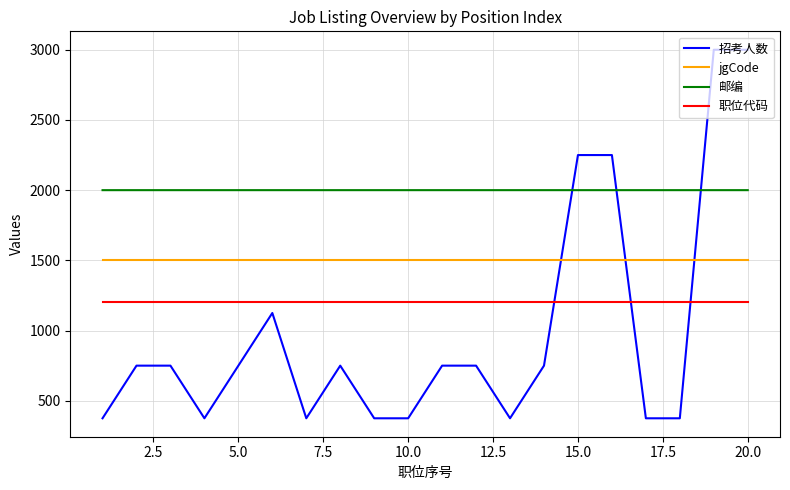

Which series has the largest range (max minus min)?

招考人数